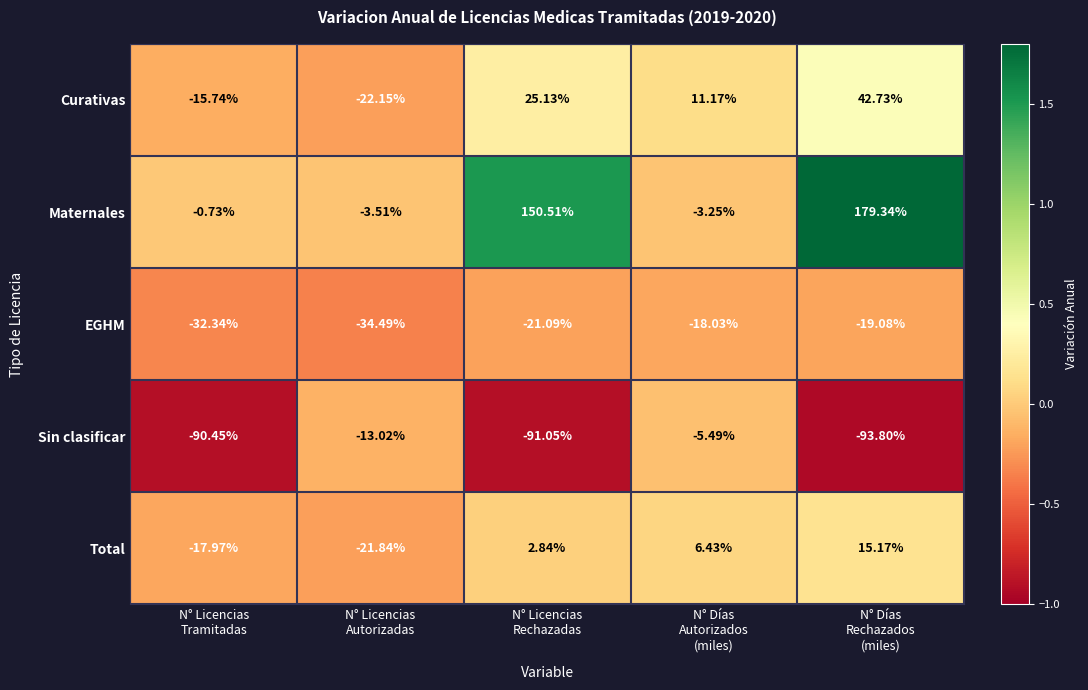

Which series has the widest spread of values?

Maternales